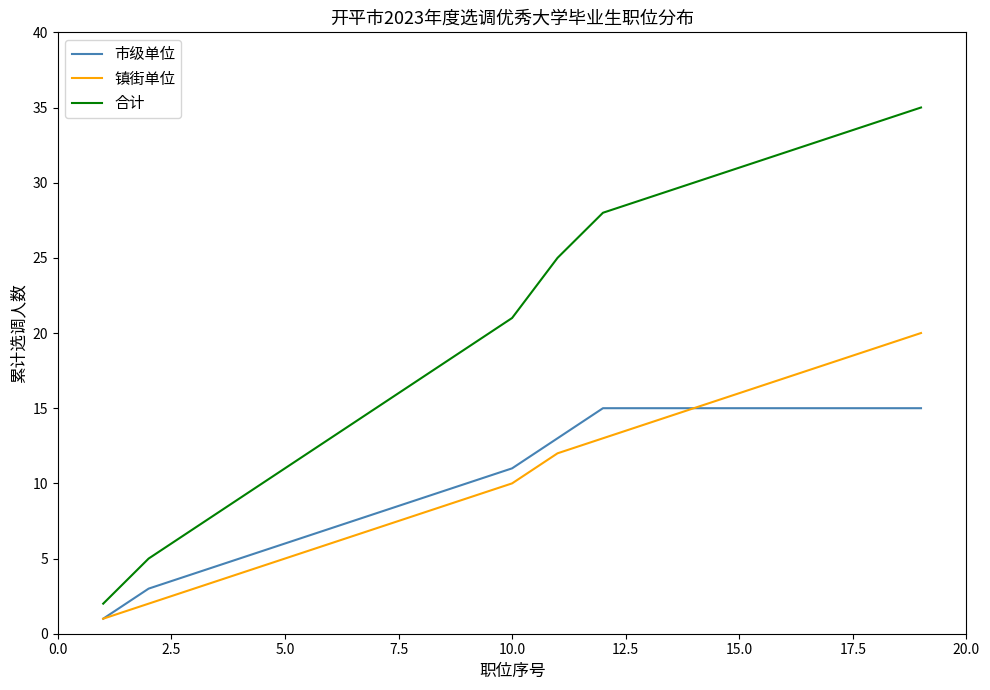

What are all the series names shown in the legend?

市级单位, 镇街单位, 合计